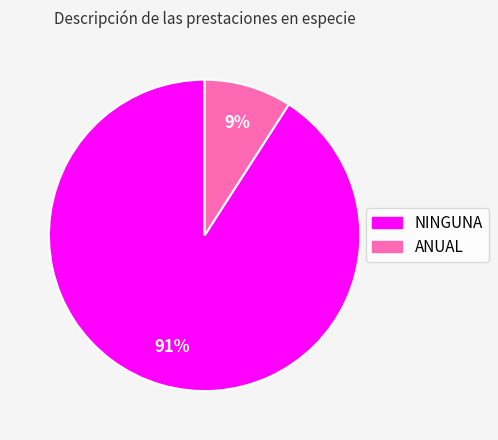

Between NINGUNA and ANUAL, which is larger?

NINGUNA